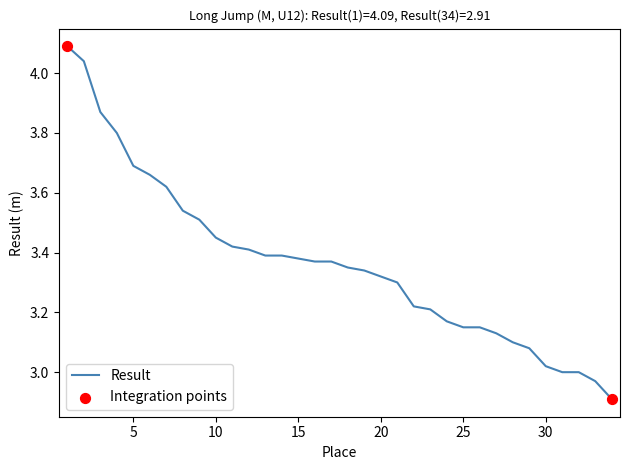

What is the minimum value shown in the chart?

2.9